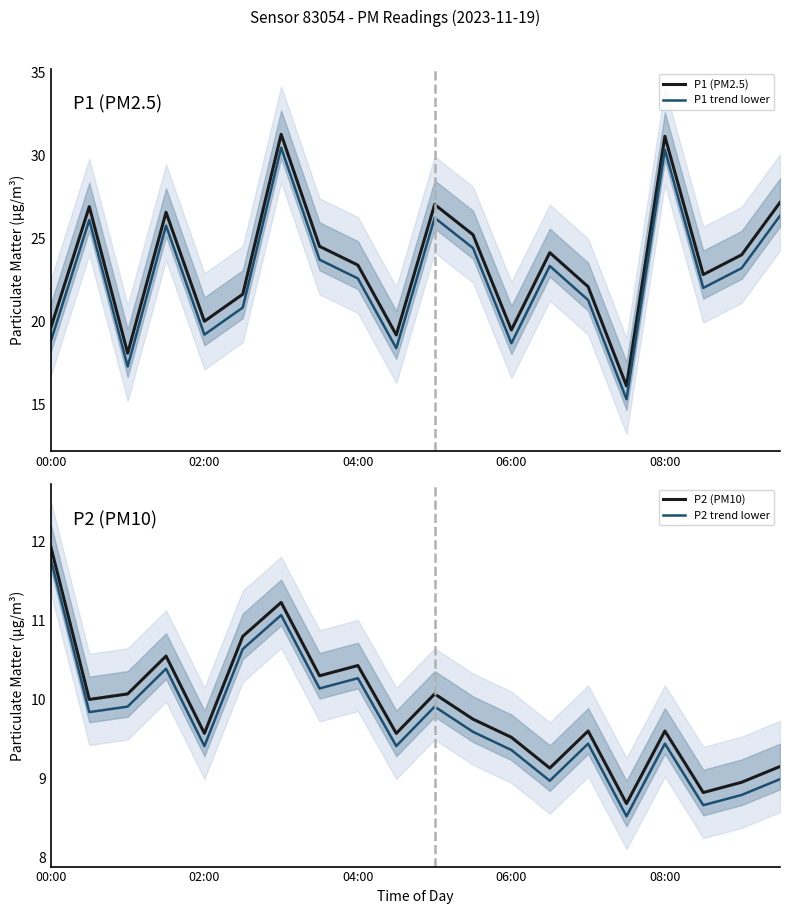

What is the average value of the P2 (PM10) series?

9.9